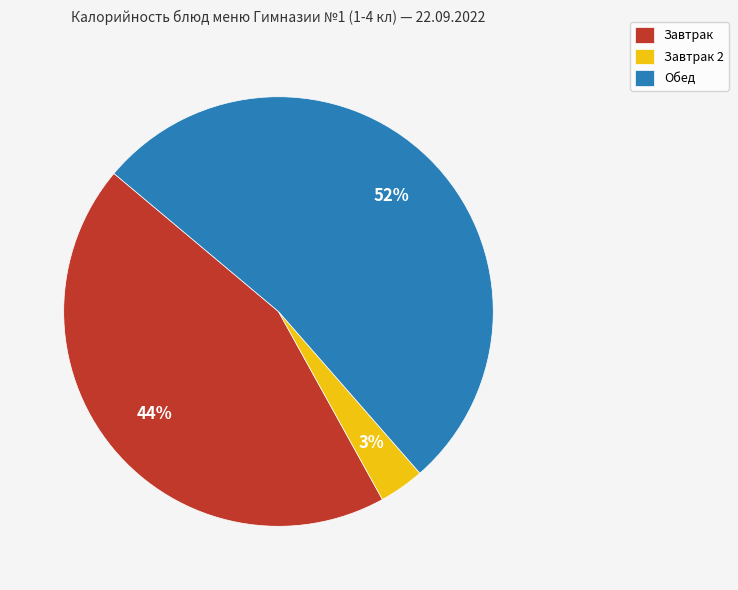

The Обед slice represents 64% of the pie. True or false?

False